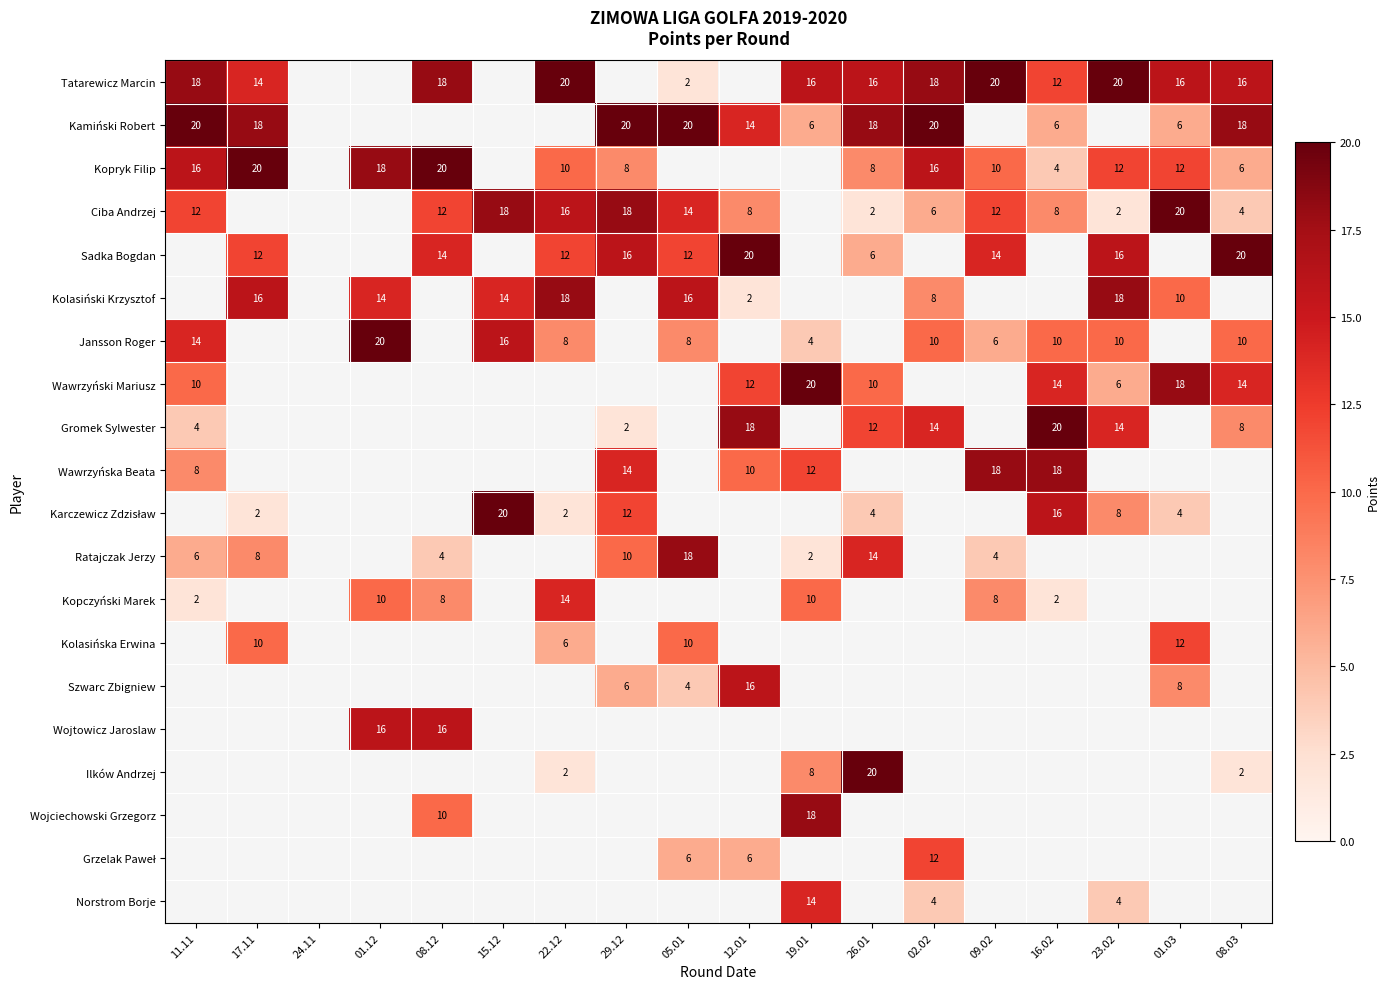

Is it true that Tatarewicz Marcin equals 2 at 05.01?

True